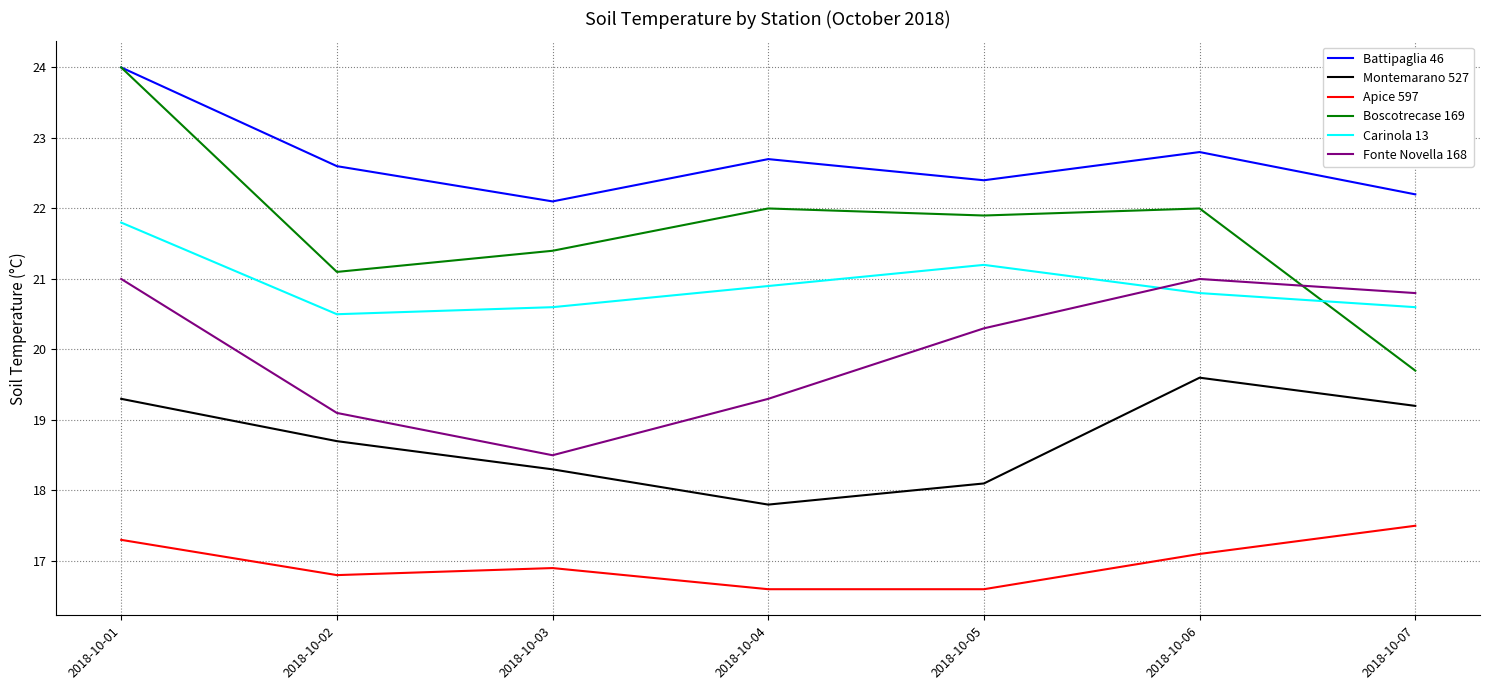

In Fonte Novella 168, how many points are higher than both neighbors (excluding endpoints)?

1